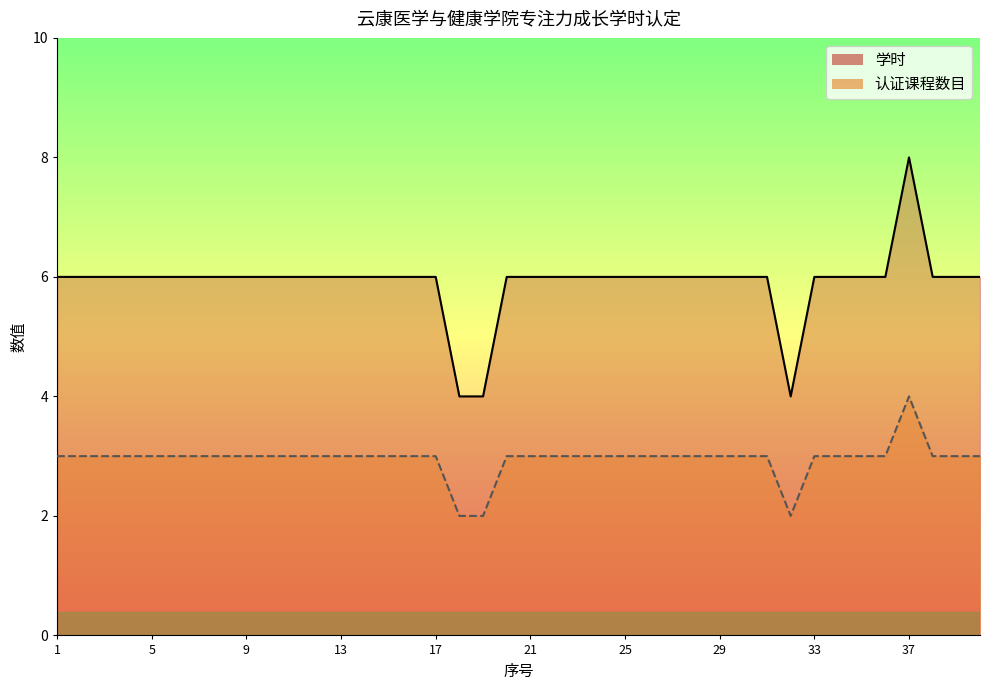

Reading left to right, transcribe all the data shown in this chart.

学时: 1=6	2=6	3=6	4=6	5=6	6=6	7=6	8=6	9=6	10=6	11=6	12=6	13=6	14=6	15=6	16=6	17=6	18=4	19=4	20=6	21=6	22=6	23=6	24=6	25=6	26=6	27=6	28=6	29=6	30=6	31=6	32=4	33=6	34=6	35=6	36=6	37=8	38=6	39=6	40=6
认证课程数目: 1=3	2=3	3=3	4=3	5=3	6=3	7=3	8=3	9=3	10=3	11=3	12=3	13=3	14=3	15=3	16=3	17=3	18=2	19=2	20=3	21=3	22=3	23=3	24=3	25=3	26=3	27=3	28=3	29=3	30=3	31=3	32=2	33=3	34=3	35=3	36=3	37=4	38=3	39=3	40=3